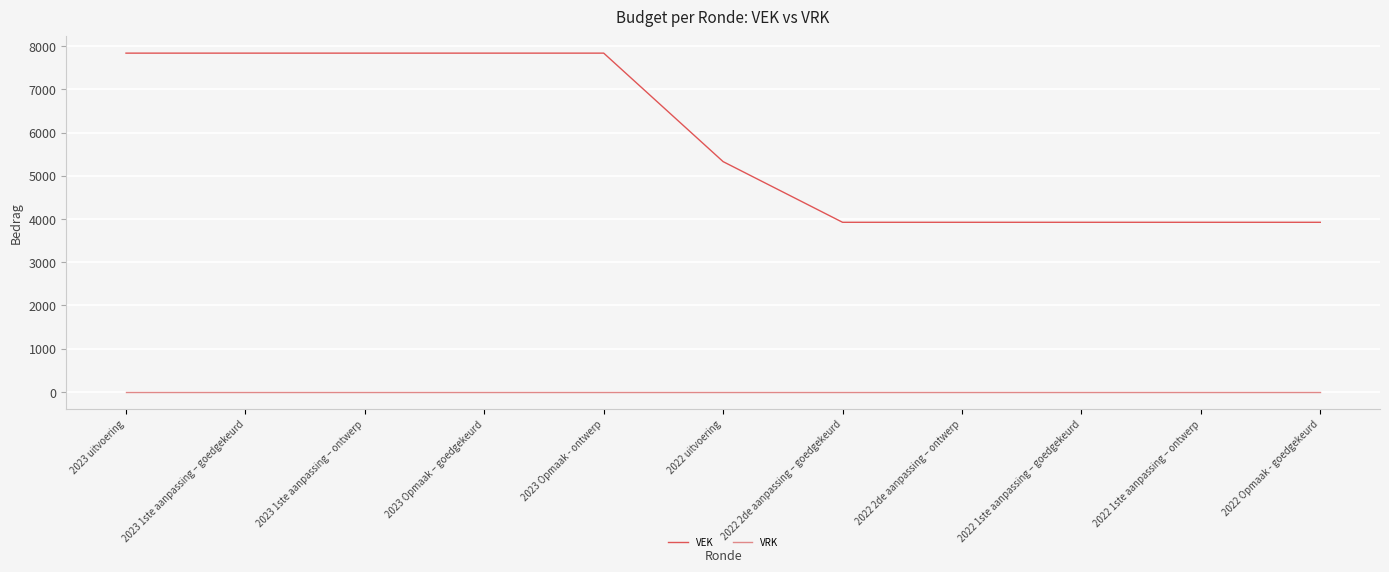

Between 2023 Opmaak - ontwerp and 2022 2de aanpassing – ontwerp, which series saw the biggest shift?

VEK